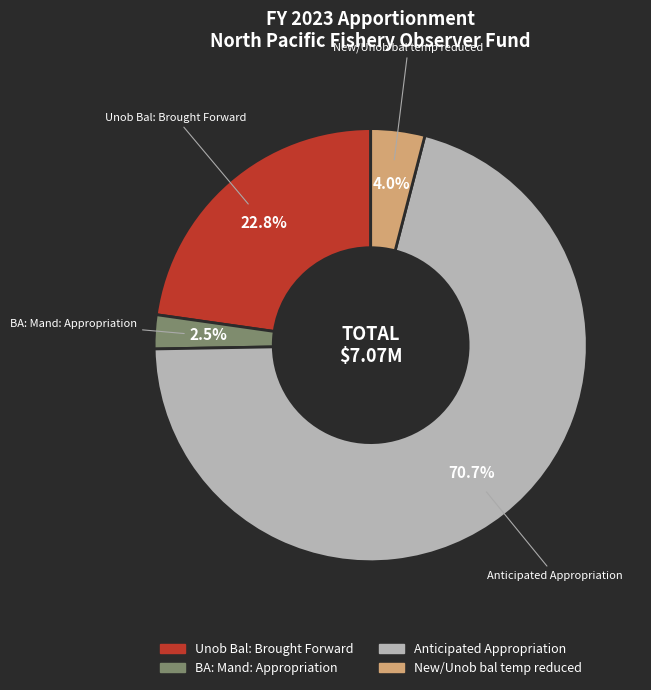

Which slice is the smallest?

BA: Mand: Appropriation